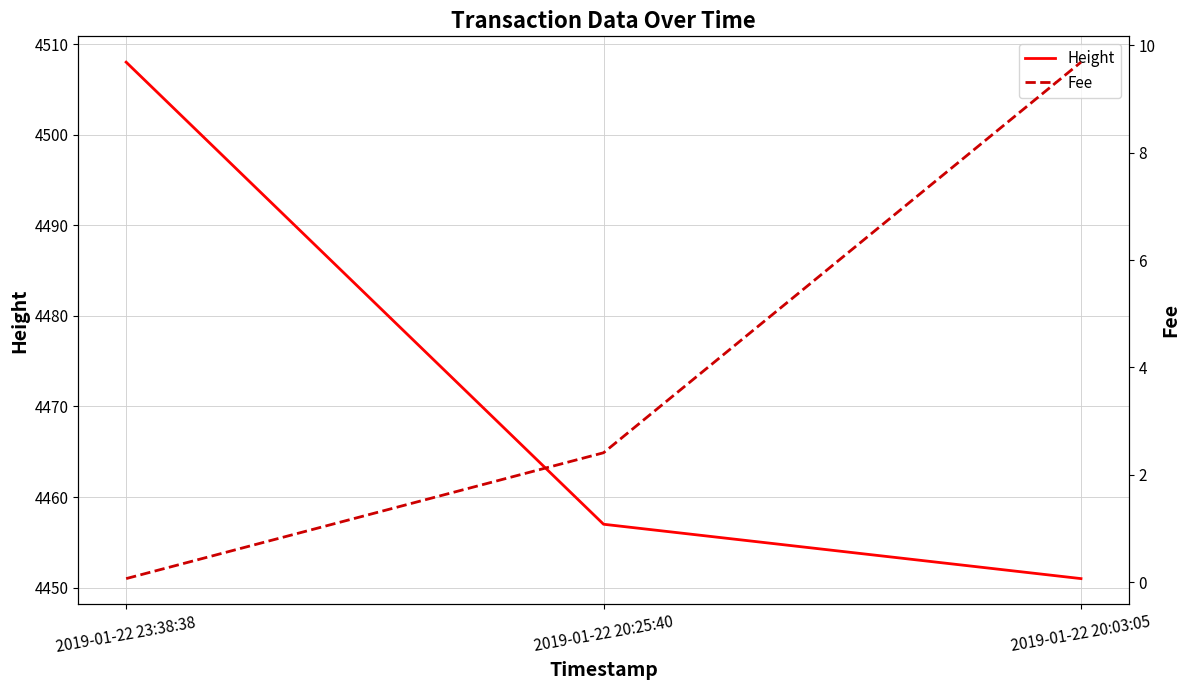

What is the difference between the maximum and minimum values in the Height series?

57